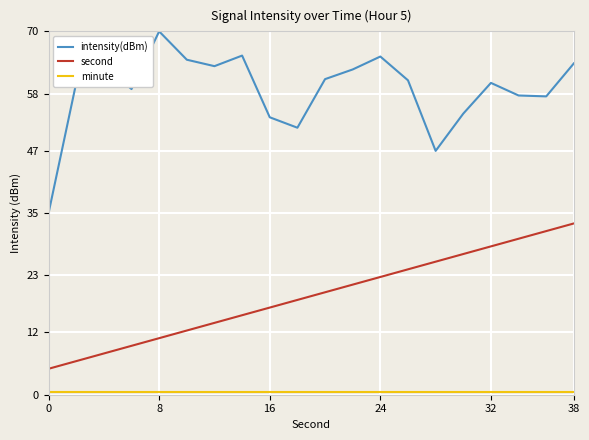

Which series has the largest total across all categories?

intensity(dBm)